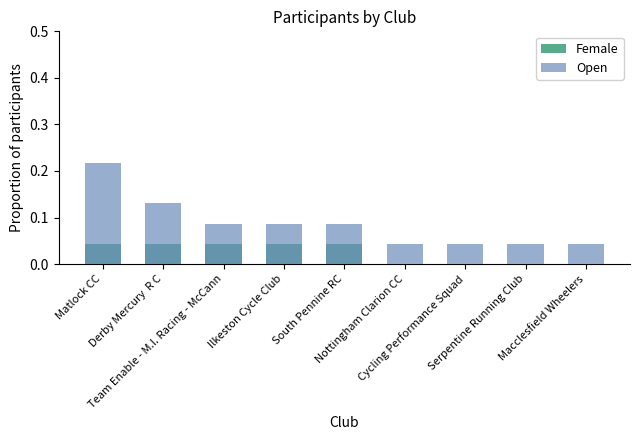

What is the label of the 7th bar from the right?

Team Enable - M.I. Racing - McCann